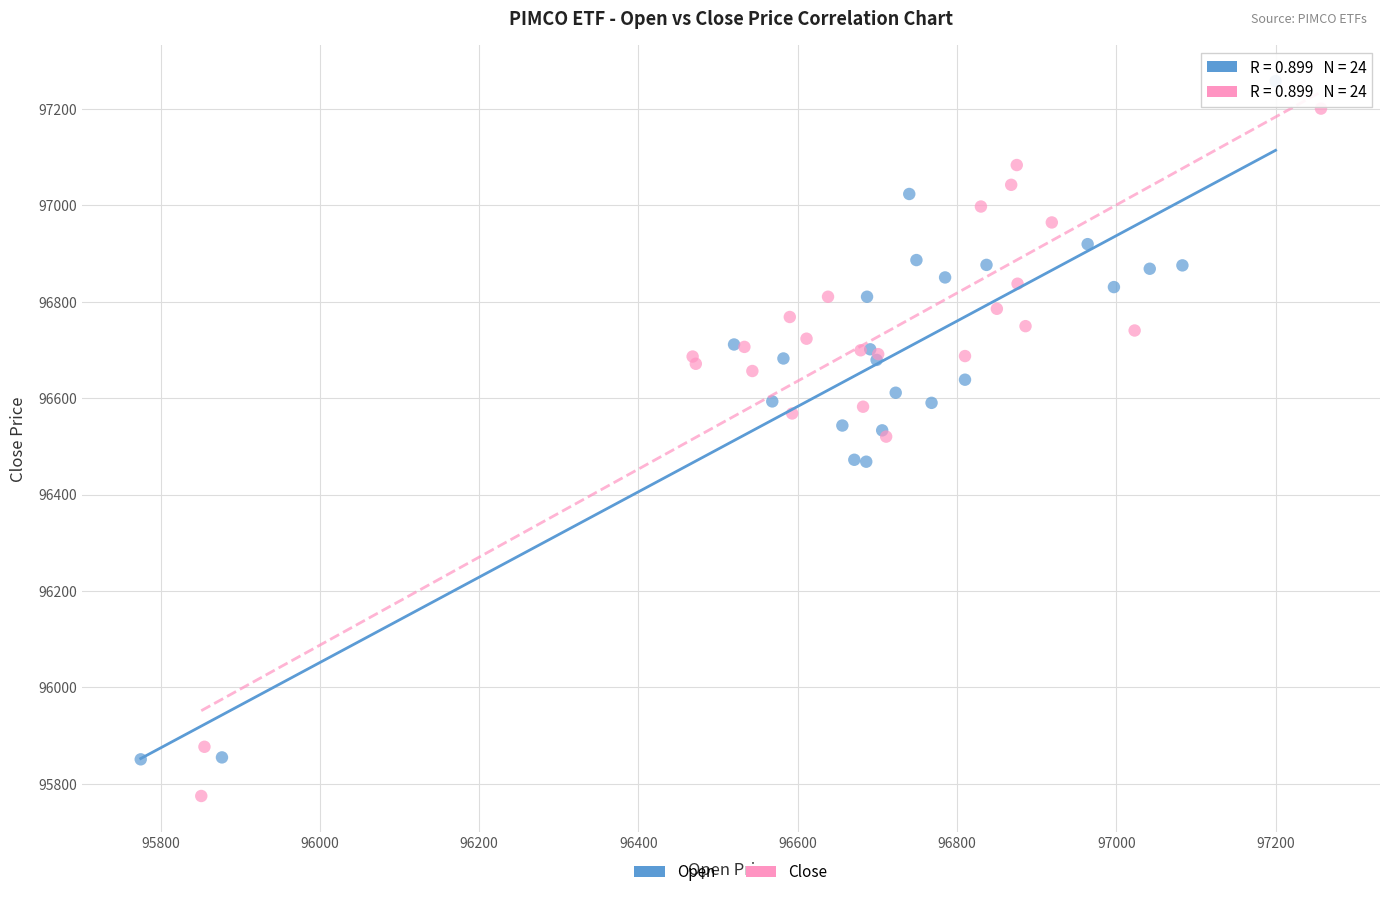

What are all the series names shown in the legend?

Open, Close